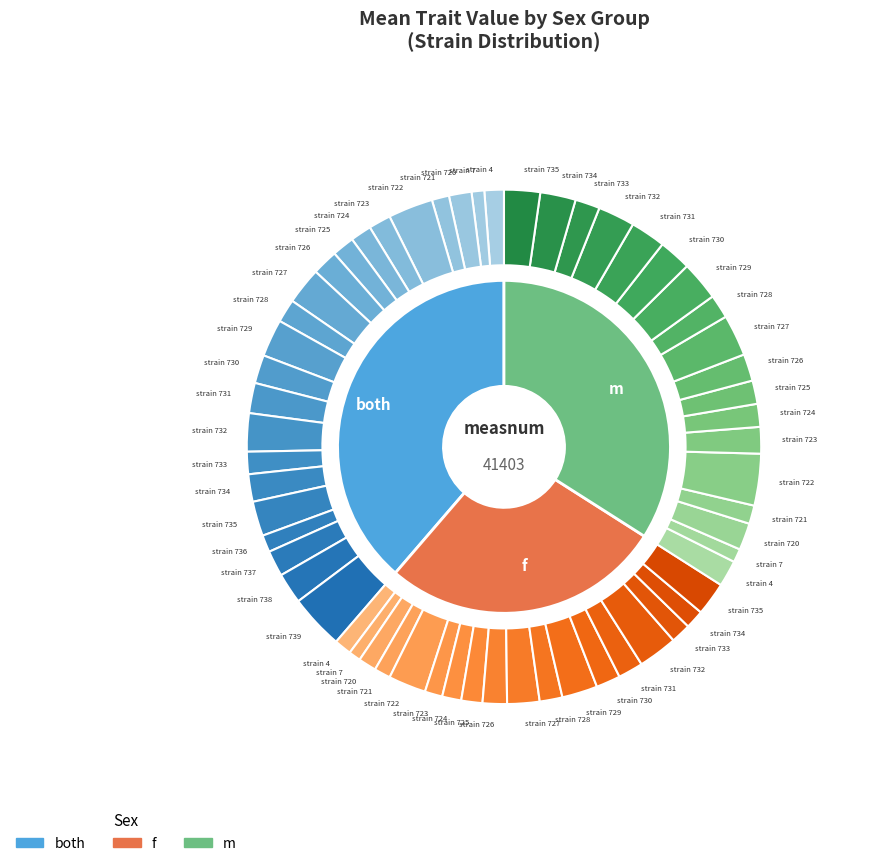

Does any single category account for the majority?

No